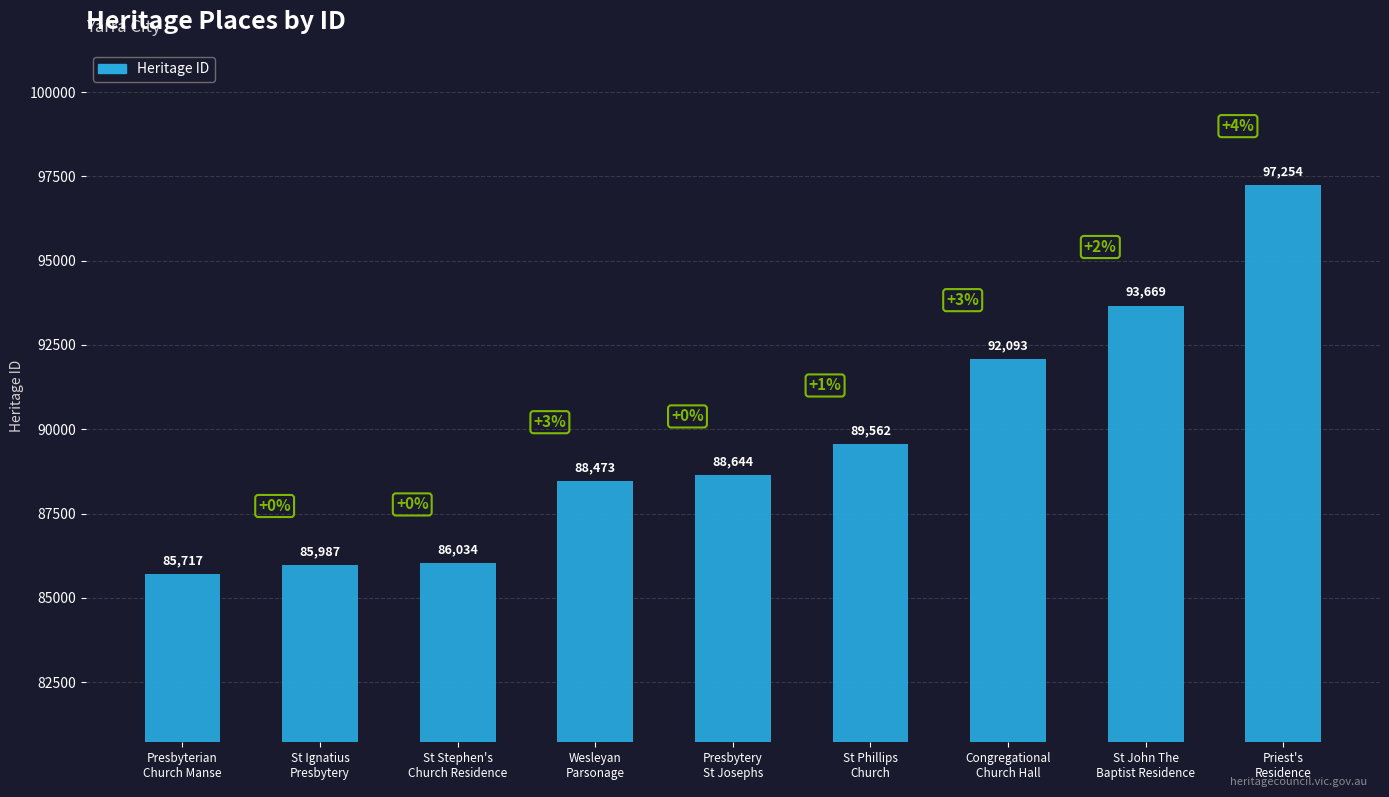

What is the difference between the values at St Ignatius
Presbytery and St Phillips
Church?

3575